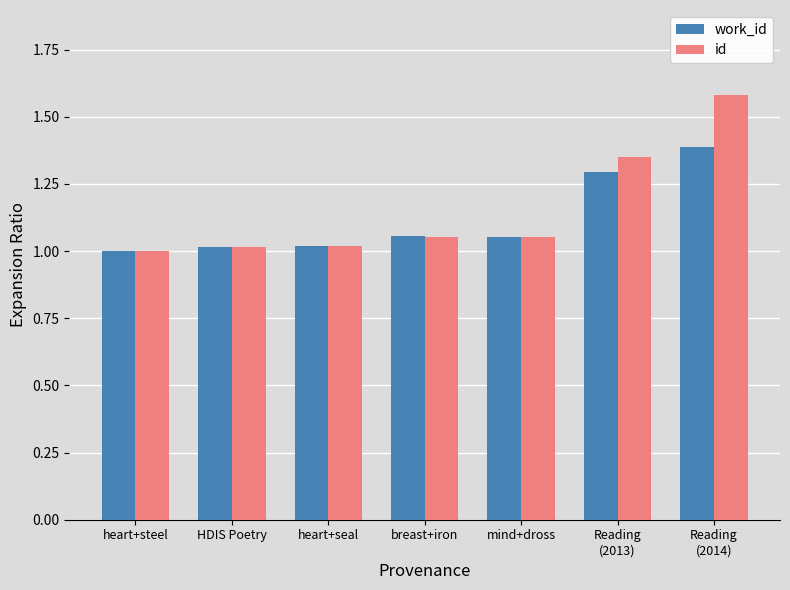

Which series has the largest total across all categories?

id